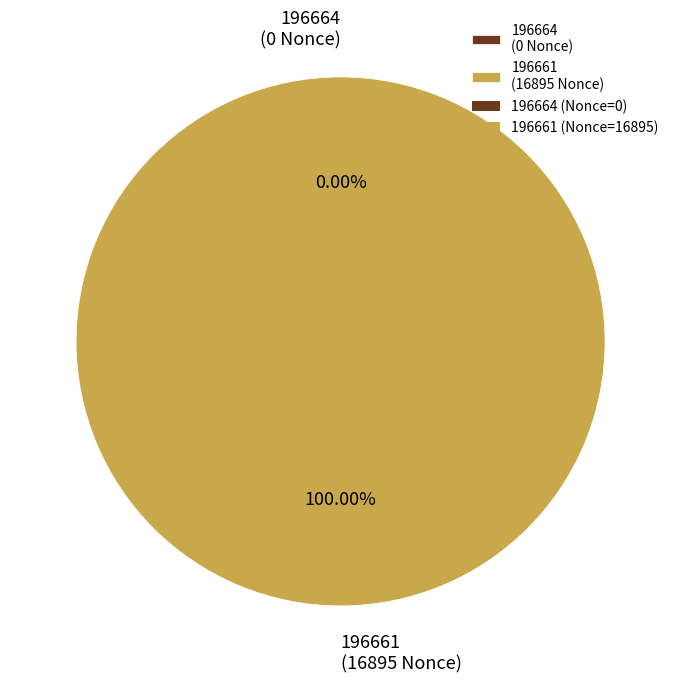

To the nearest percent, what portion does 196661 represent?

100%